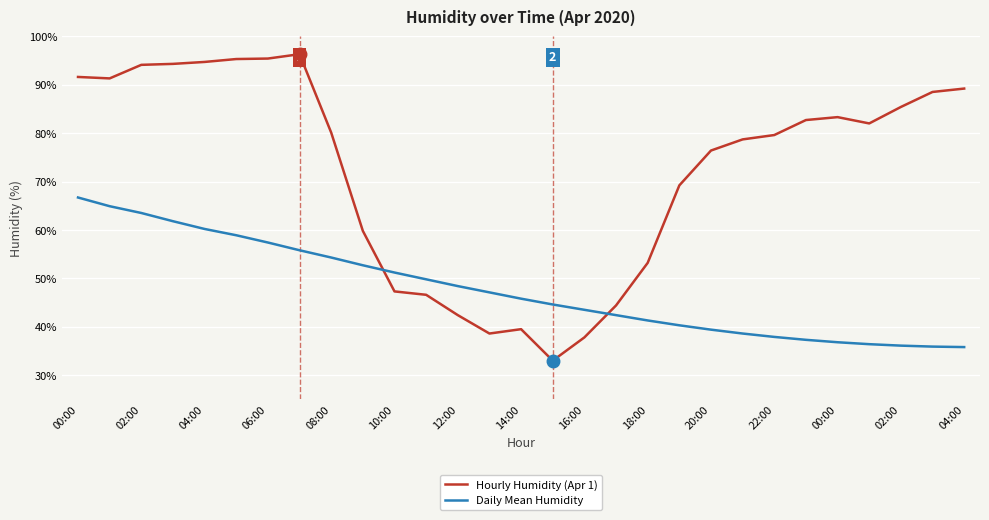

Which series has the largest total across all categories?

Hourly Humidity (Apr 1)